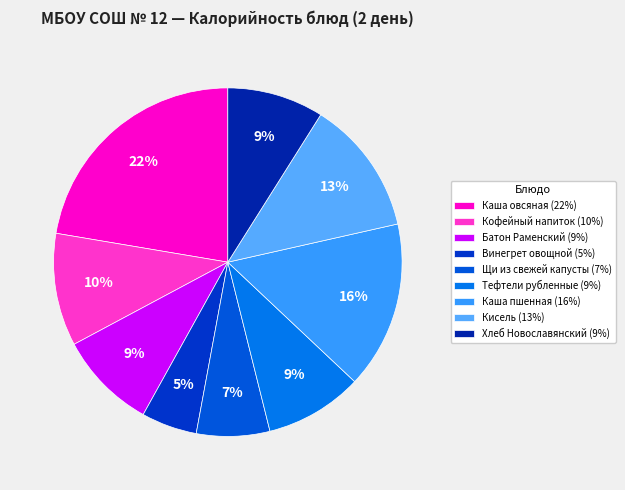

Is there a majority slice in this chart?

No